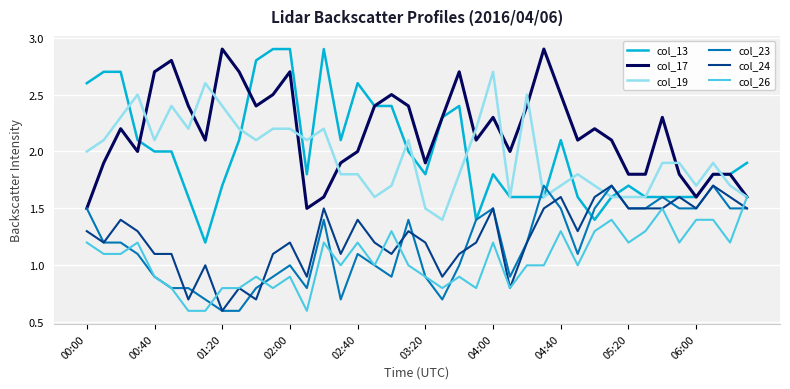

What is the highest value of the col_24 series?

1.7